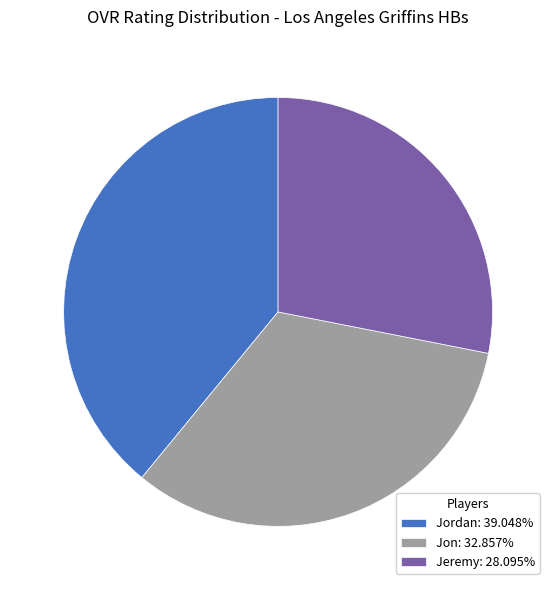

The Jeremy slice represents 21% of the pie. True or false?

False